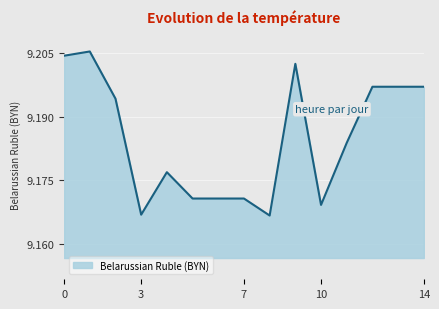

What is the ratio of the value at 0 to the value at 7?

1.0